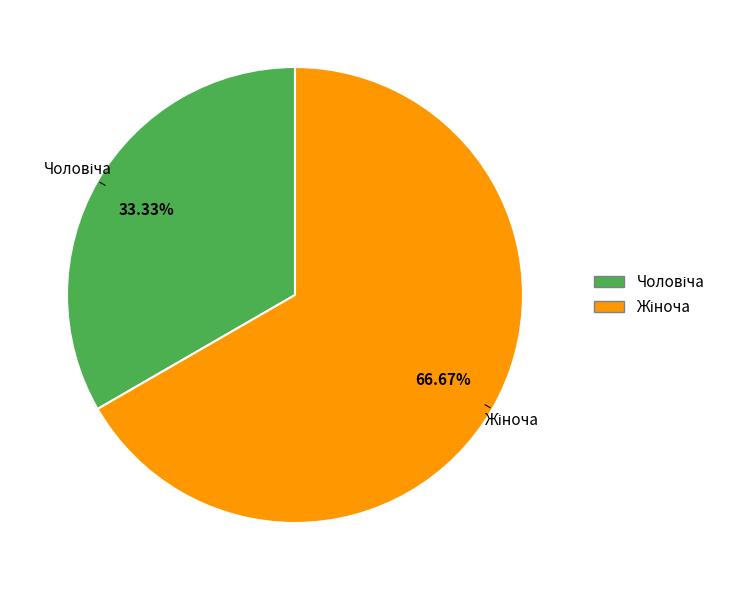

How many slices are in this pie chart?

2